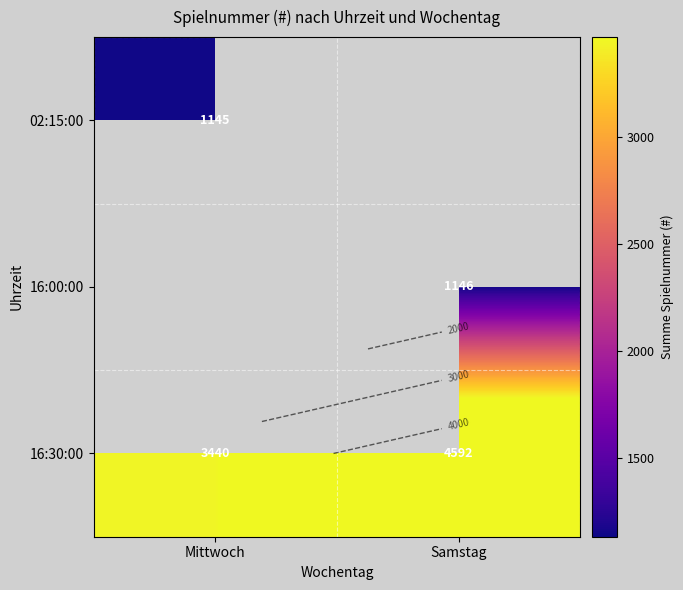

Read the 16:30:00 value at Samstag.

4592.0